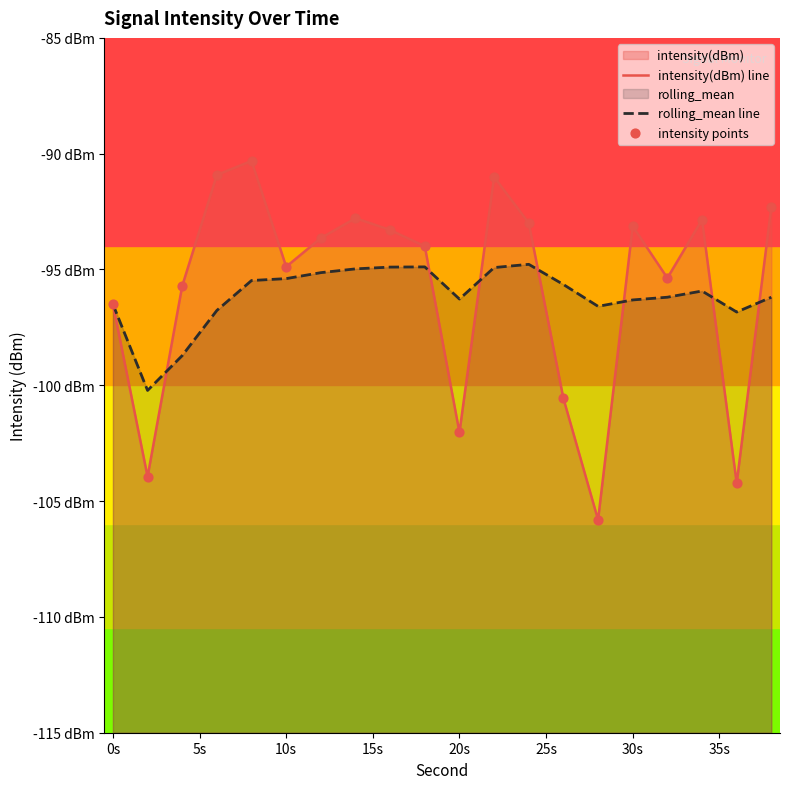

Which series has the widest spread of Y values?

intensity(dBm) line